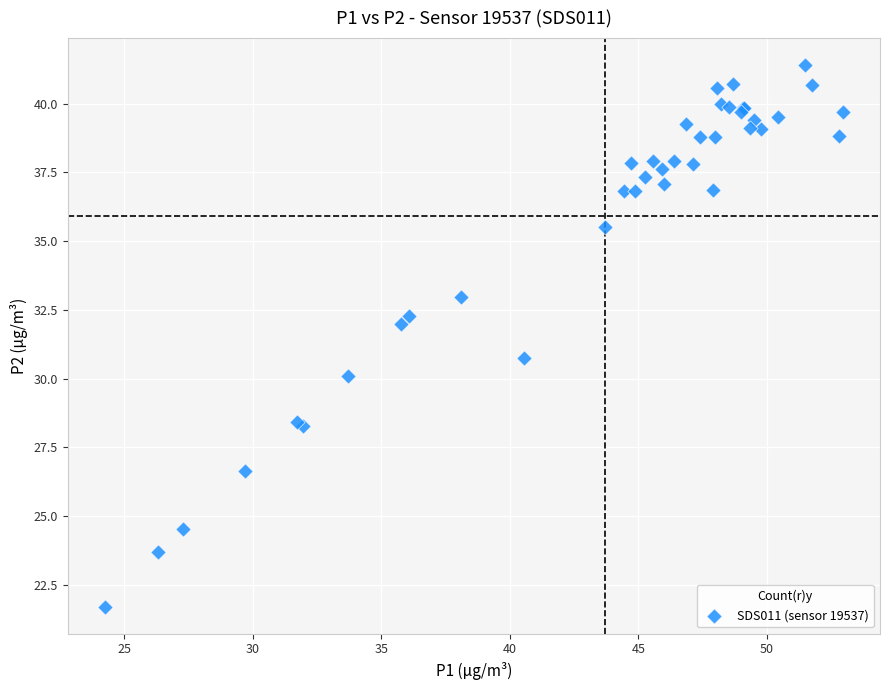

What Y value in the scatter plot is closest to 31?

30.7